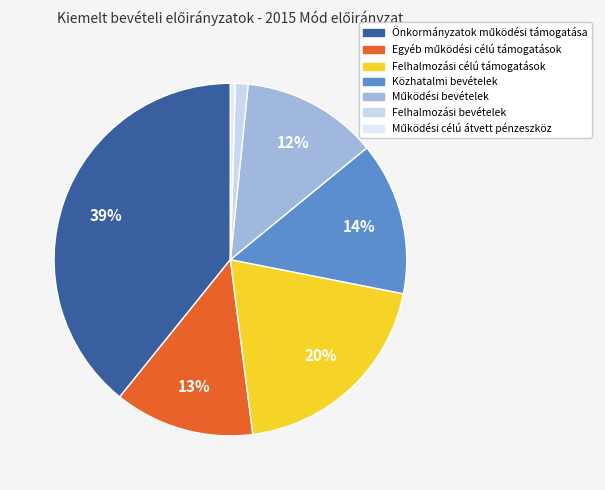

Count the number of slices in the pie.

7